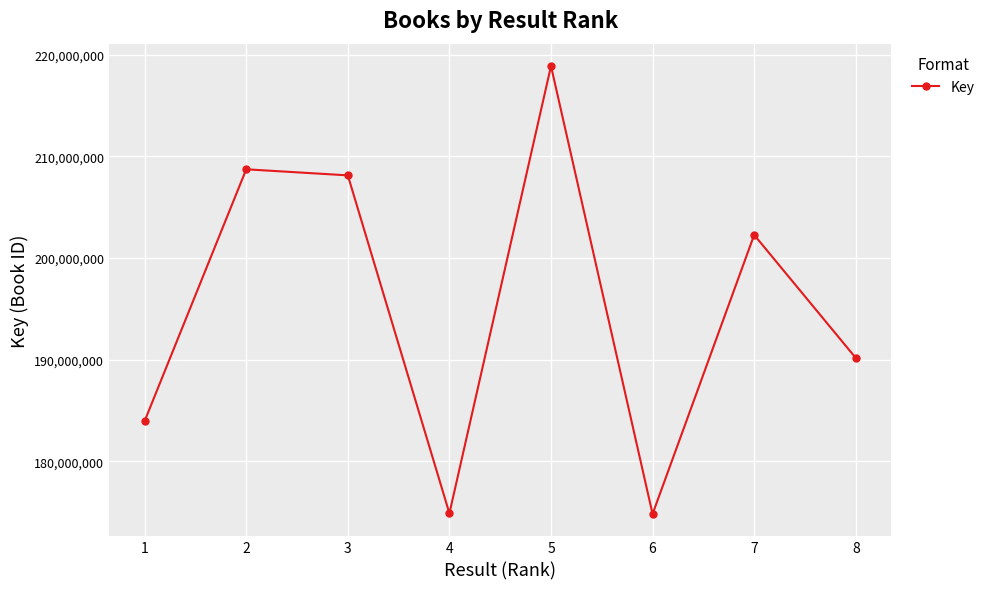

Between 2 and 6, which is larger?

2